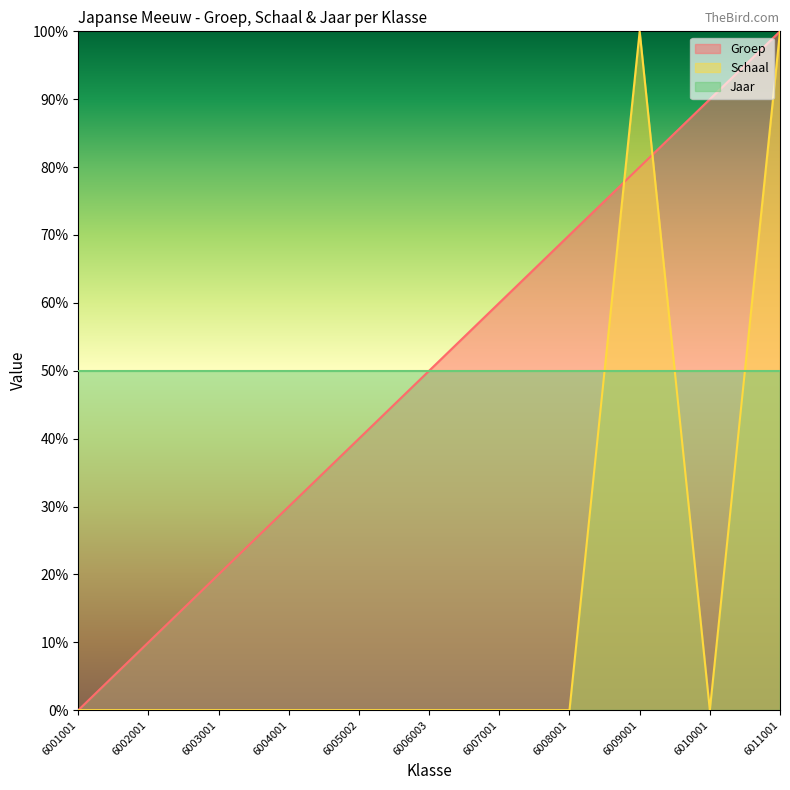

What are all the series names shown in the legend?

Groep, Schaal, Jaar